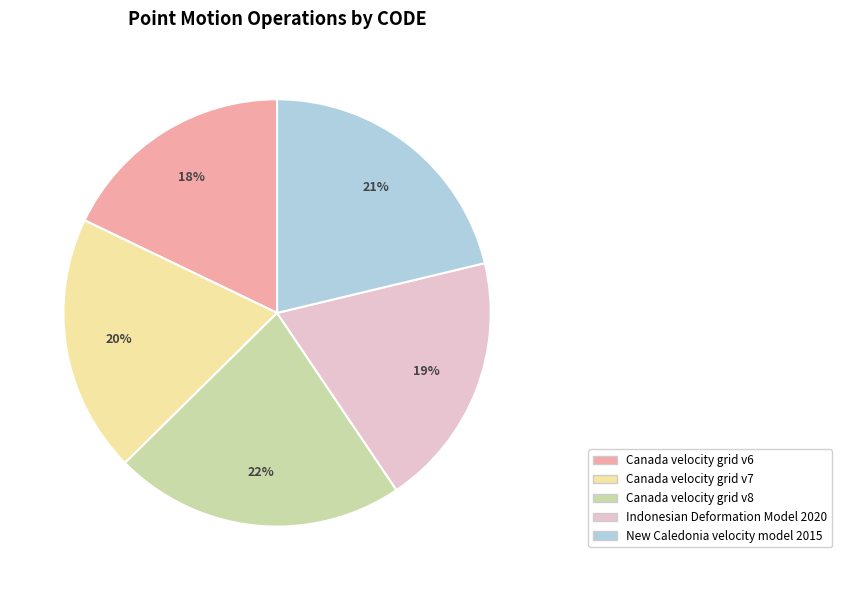

To the nearest percent, what portion does Canada velocity grid v8 represent?

22%